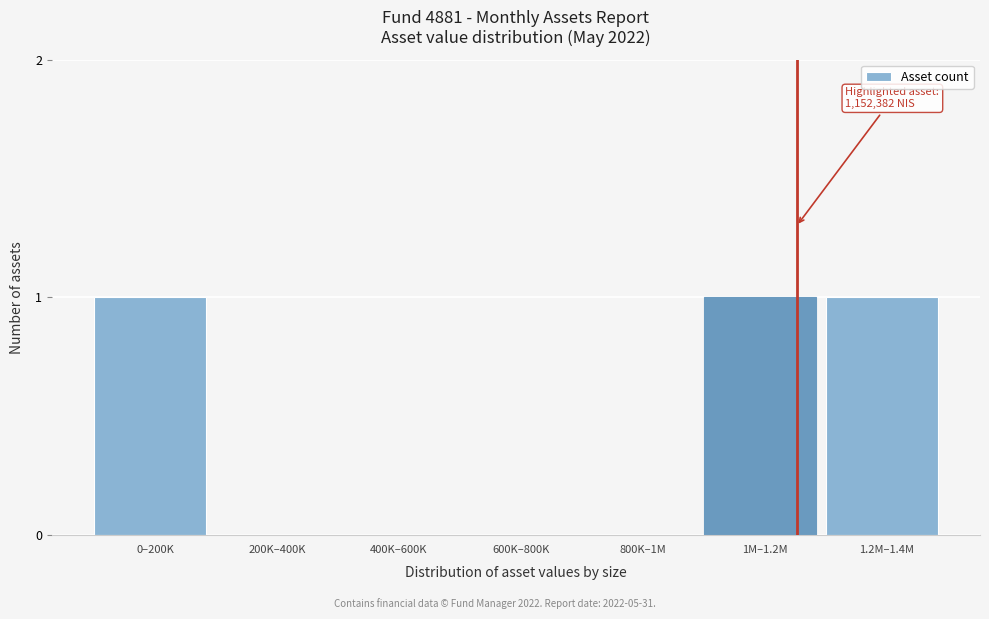

Reading left to right, transcribe all the data shown in this chart.

0–200K=1	200K–400K=0	400K–600K=0	600K–800K=0	800K–1M=0	1M–1.2M=1	1.2M–1.4M=1